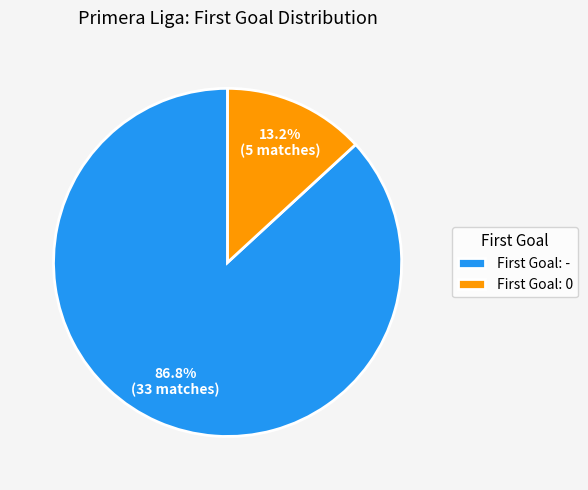

Which slice is the smallest?

First Goal: 0